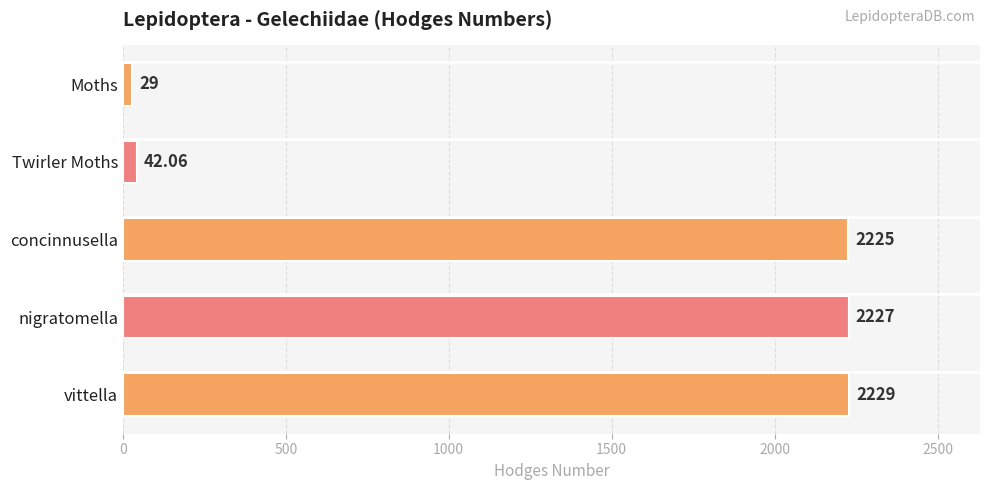

What is the change in value from concinnusella to vittella?

+4.0